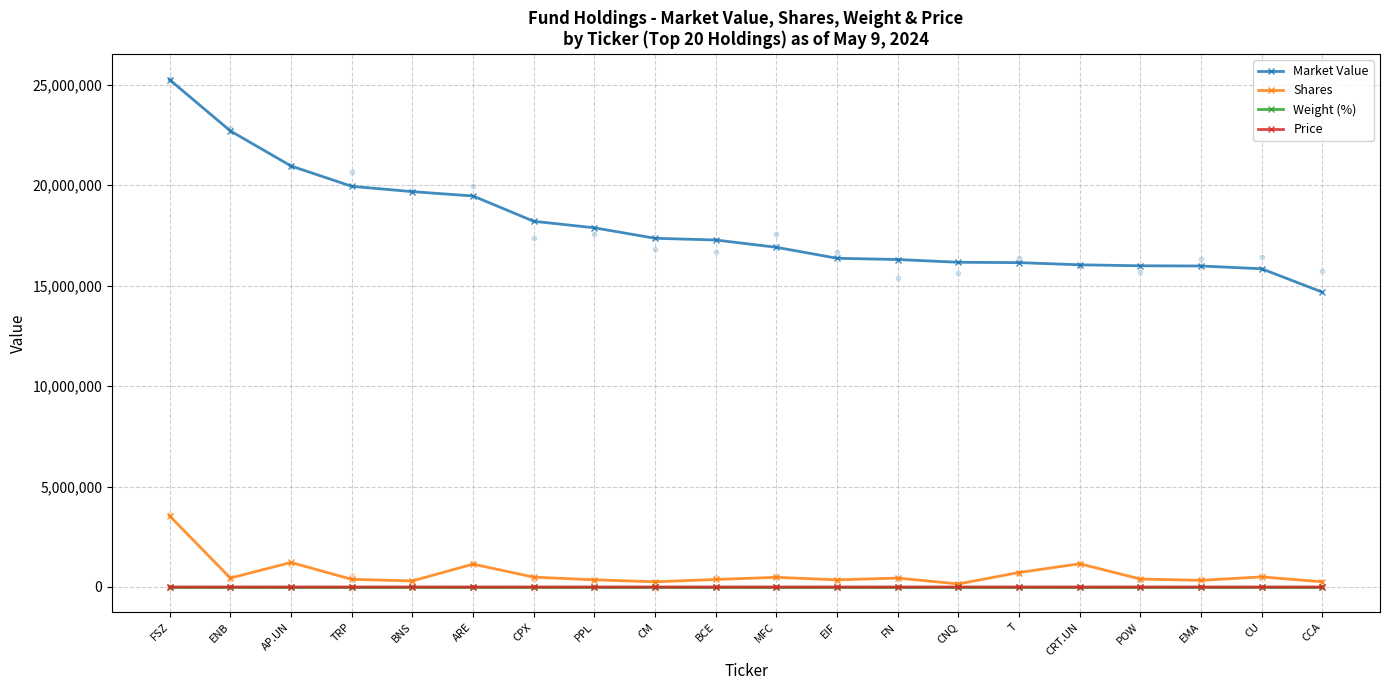

At how many categories does at least one series exceed 9782676?

20